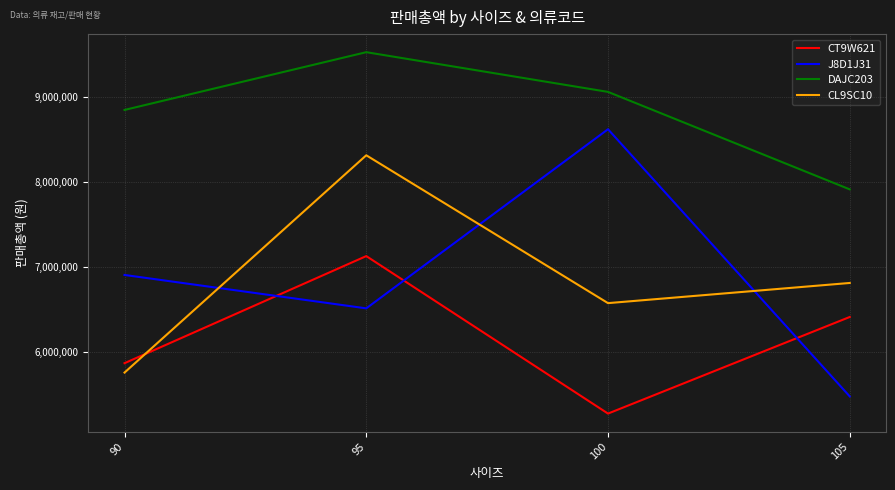

Which category has the lowest value in the J8D1J31 series?

105